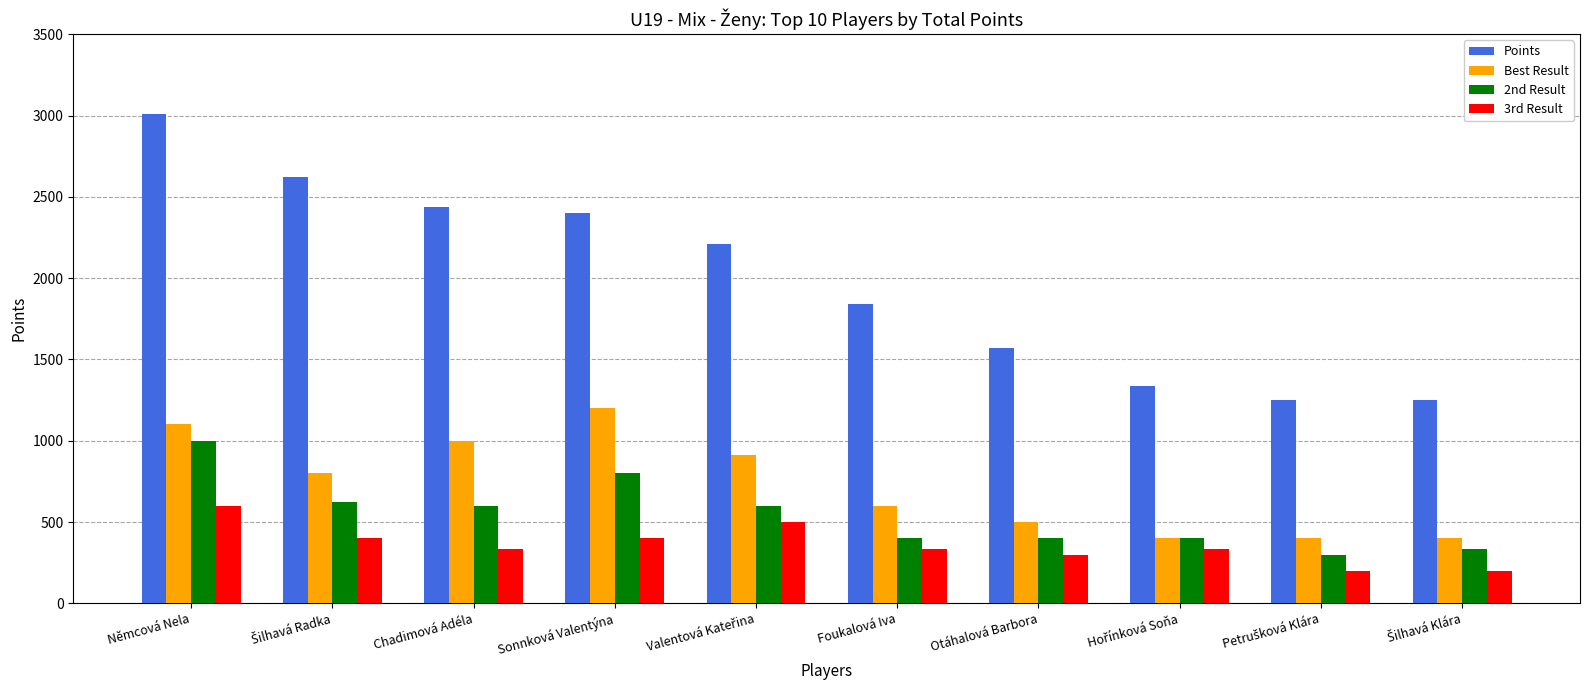

Which category has the highest value across all series?

Němcová Nela